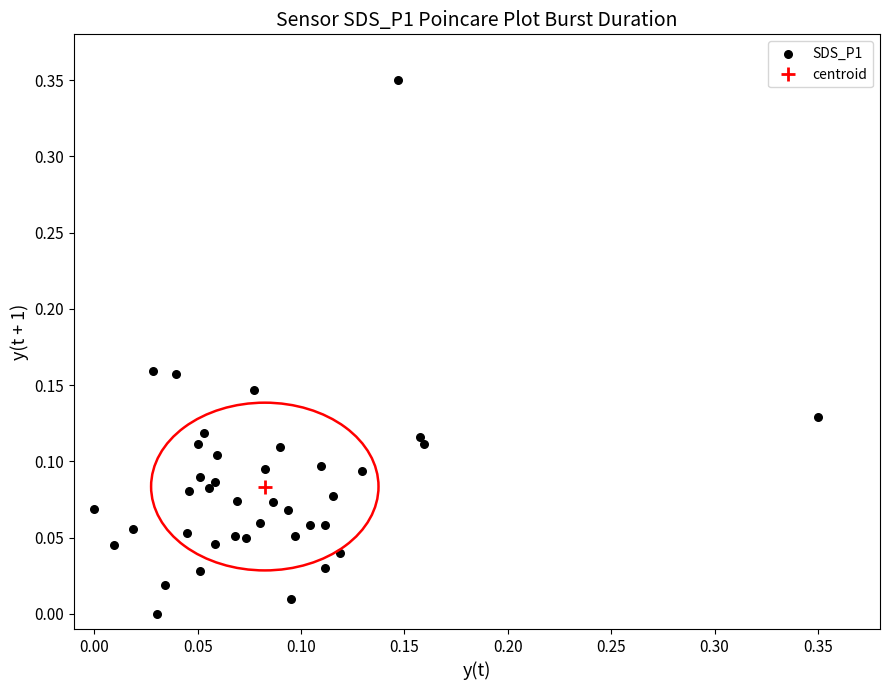

How many points are shown in the scatter plot?

39